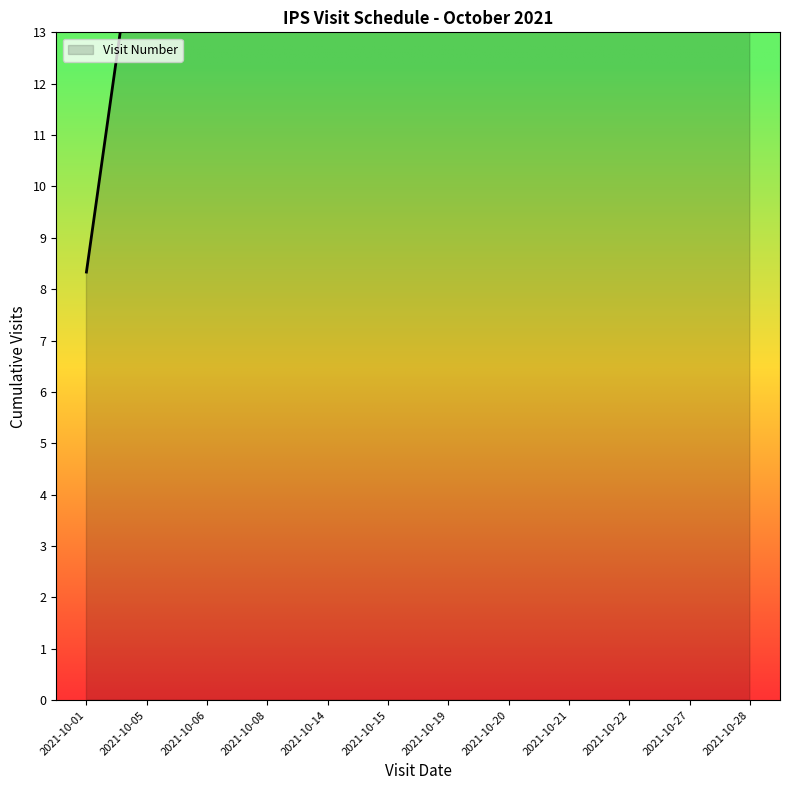

List the labels in order of value, largest first.

2021-10-28, 2021-10-27, 2021-10-22, 2021-10-21, 2021-10-20, 2021-10-19, 2021-10-15, 2021-10-14, 2021-10-08, 2021-10-06, 2021-10-05, 2021-10-01